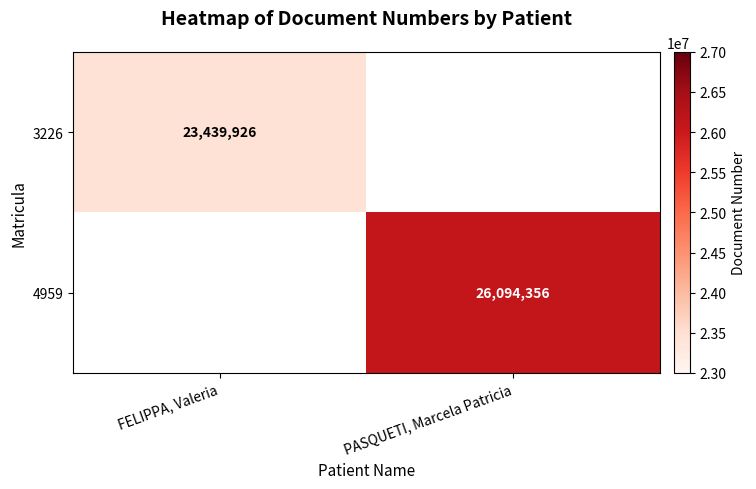

Is it true that 3226 equals 8437048.0 at FELIPPA, Valeria?

False